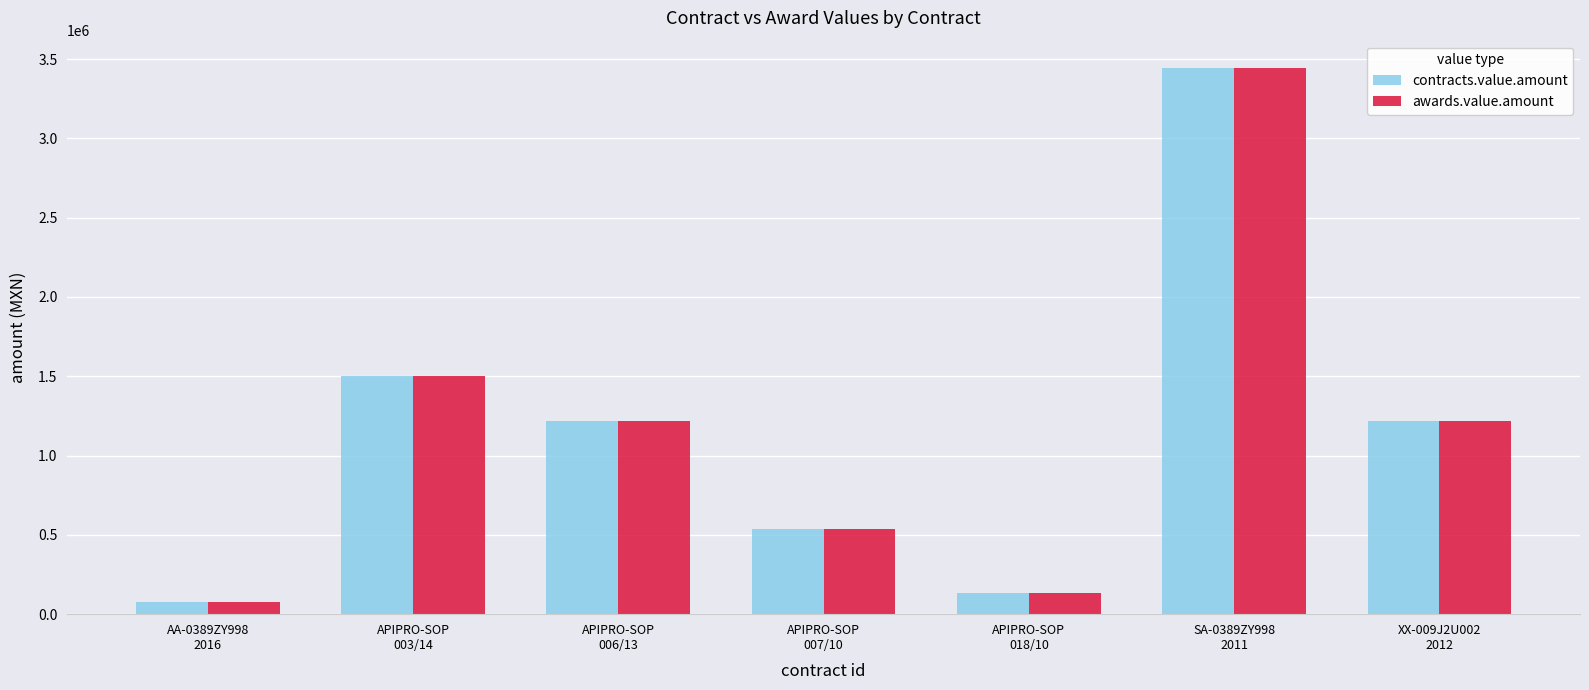

What position from the right is APIPRO-SOP
007/10?

4